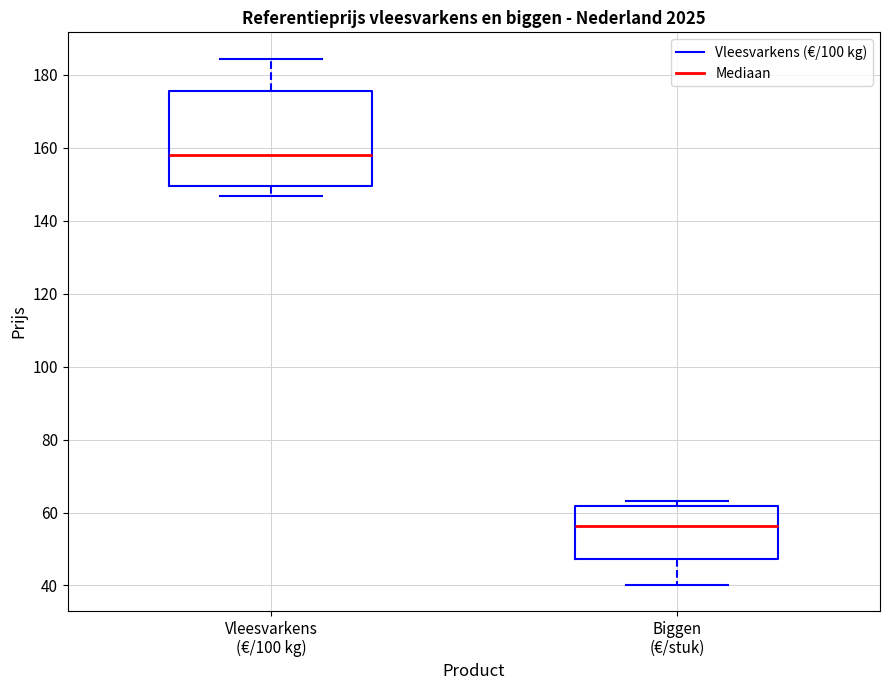

Reading left to right, read every box against the y-axis: the position of its median line, the range the box covers, and the ends of its whiskers. The values are not printed on the chart, so give them approximately, as read against the axis.

Vleesvarkens (€/100 kg): median 158, box 150 to 176, whiskers 146 to 184
Biggen (€/stuk): median 56, box 48 to 62, whiskers 40 to 64